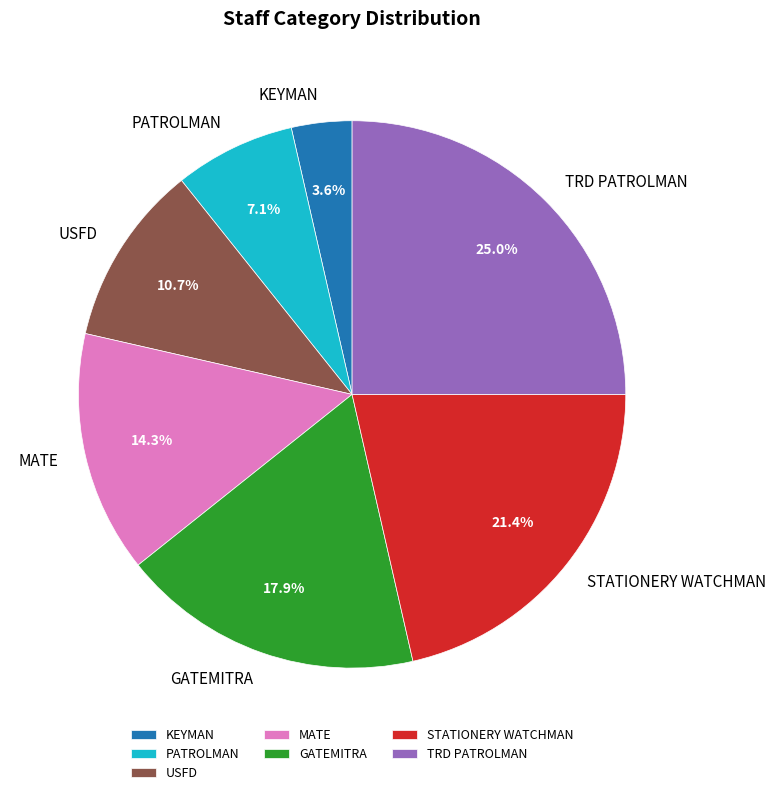

True or false: STATIONERY WATCHMAN accounts for 21% of the total.

True